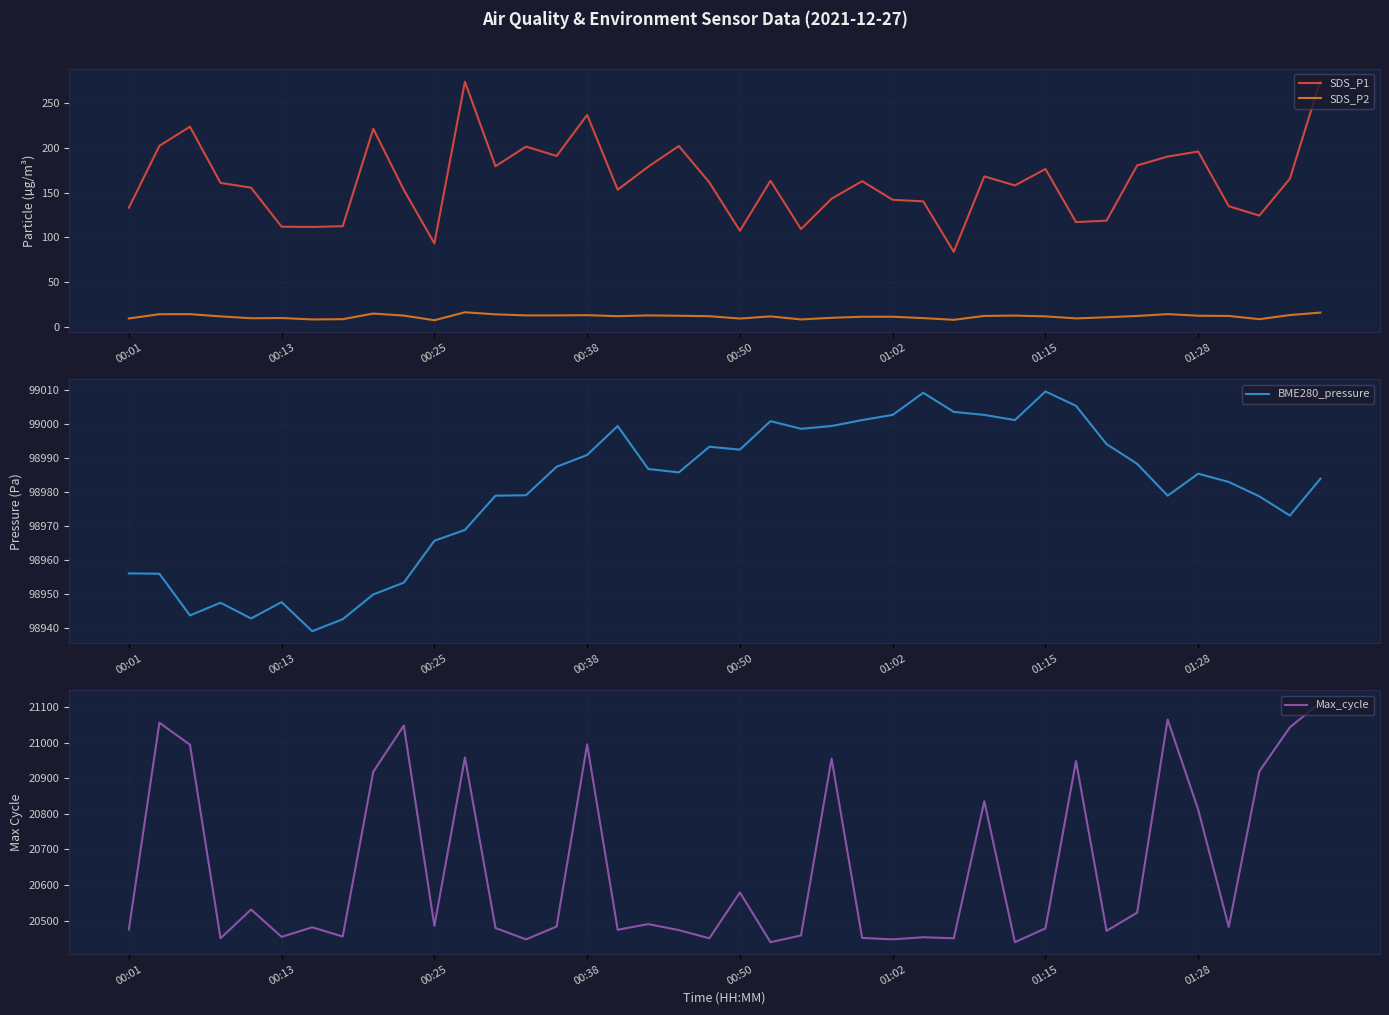

The Max_cycle series shows 20475.0 at 00:01. True or false?

True